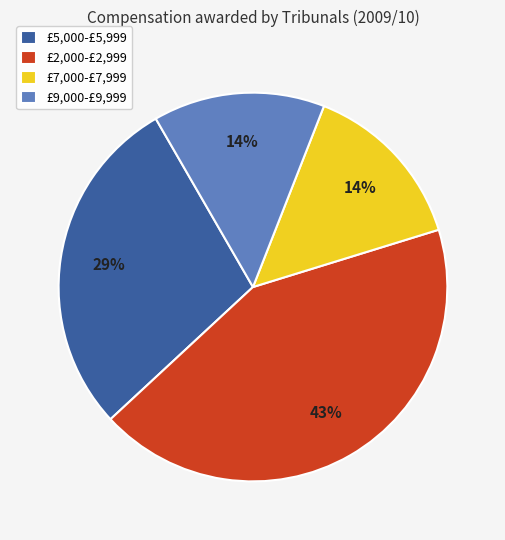

Is the sum of £5,000-£5,999 and £9,000-£9,999 greater than half?

No